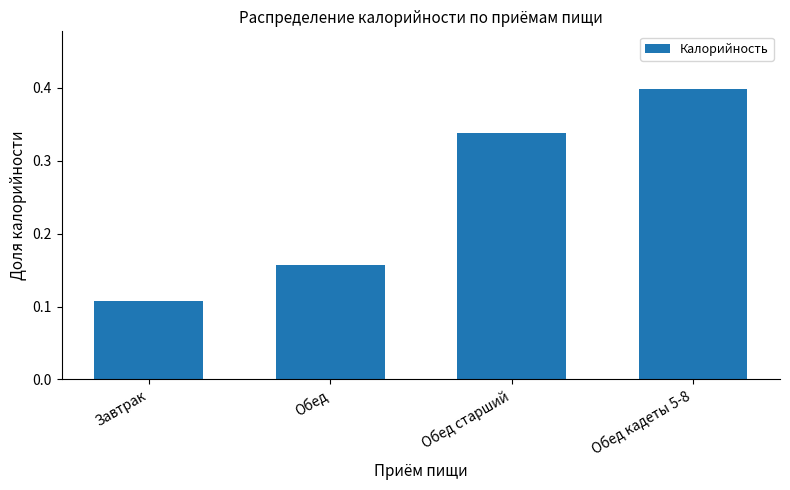

The chart shows a value of 0.7 at Обед кадеты 5-8. True or false?

False